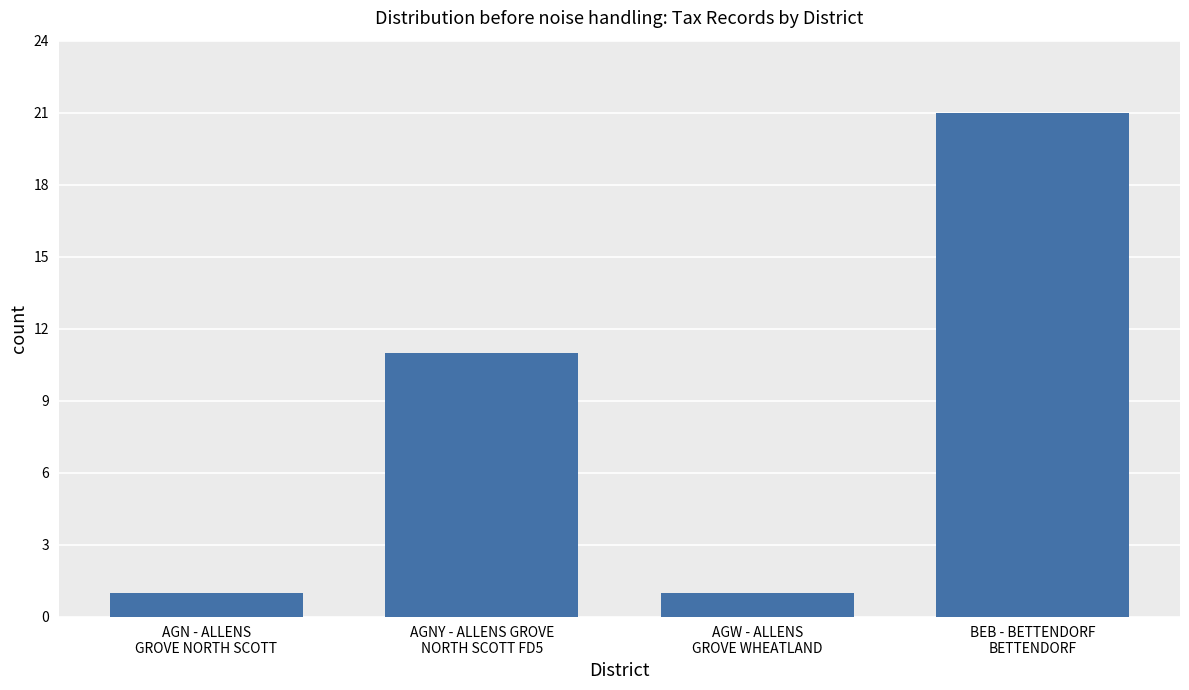

The chart shows a value of 5 at BEB - BETTENDORF
BETTENDORF. True or false?

False